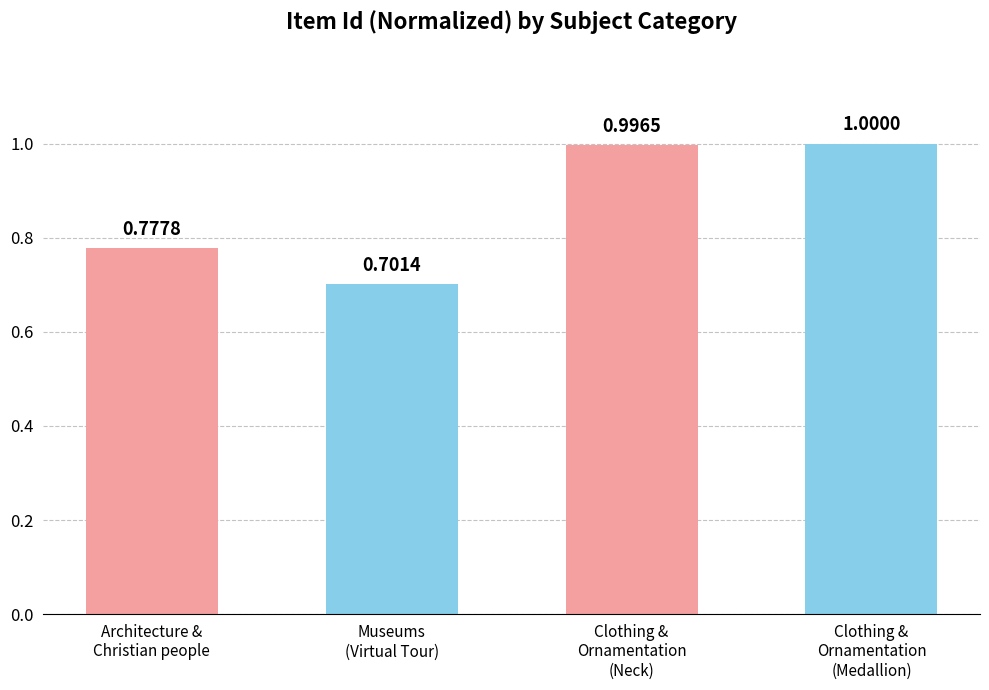

List the labels in order of value, smallest first.

Museums
(Virtual Tour), Architecture &
Christian people, Clothing &
Ornamentation
(Neck), Clothing &
Ornamentation
(Medallion)